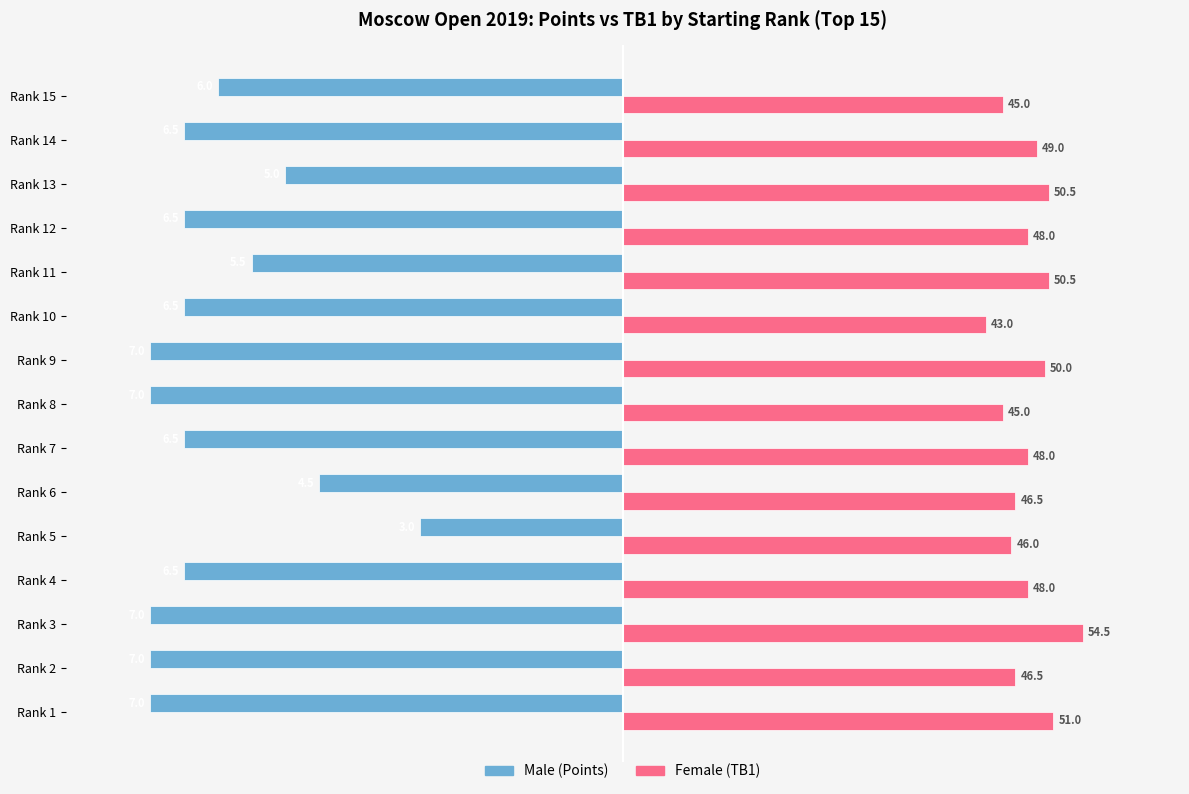

The value of Female at Rank 8 is 6.0. True or false?

False